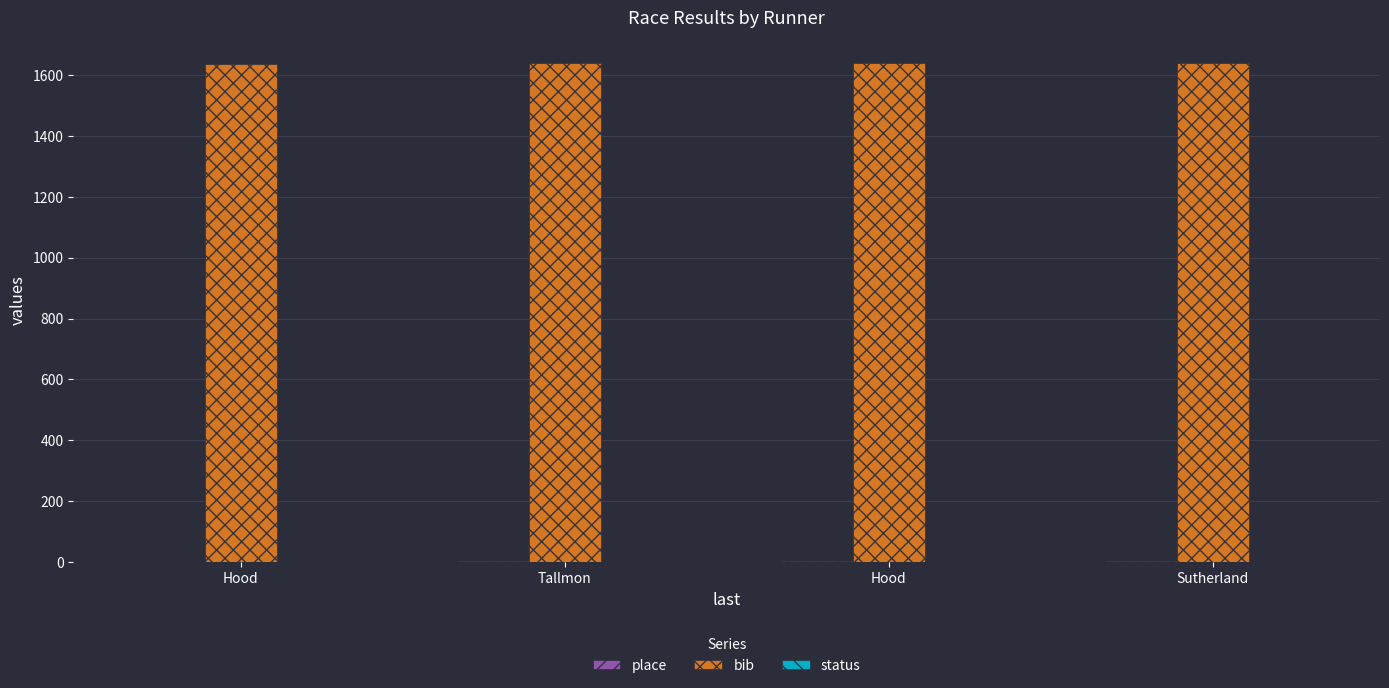

Reading left to right, extract all data points from this chart.

place: 1	2	3	4
bib: 1638	1639	1640	1641
status: 1	1	1	1